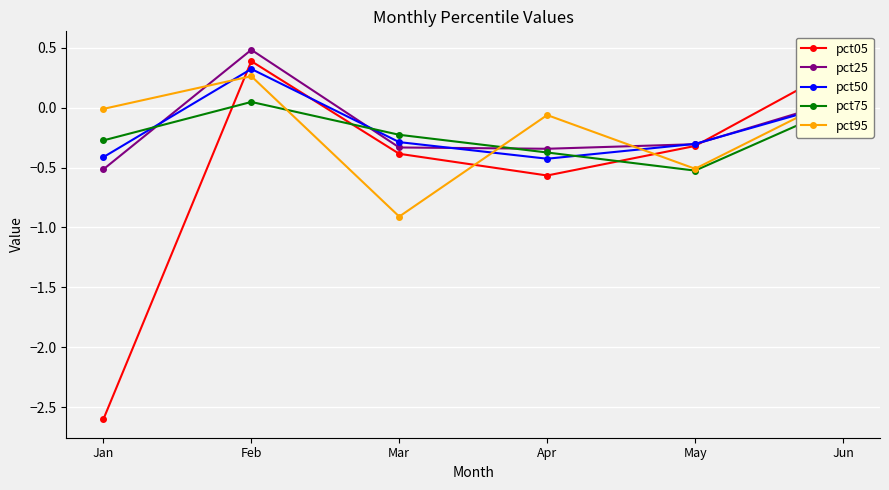

How many lines are shown in the chart?

5